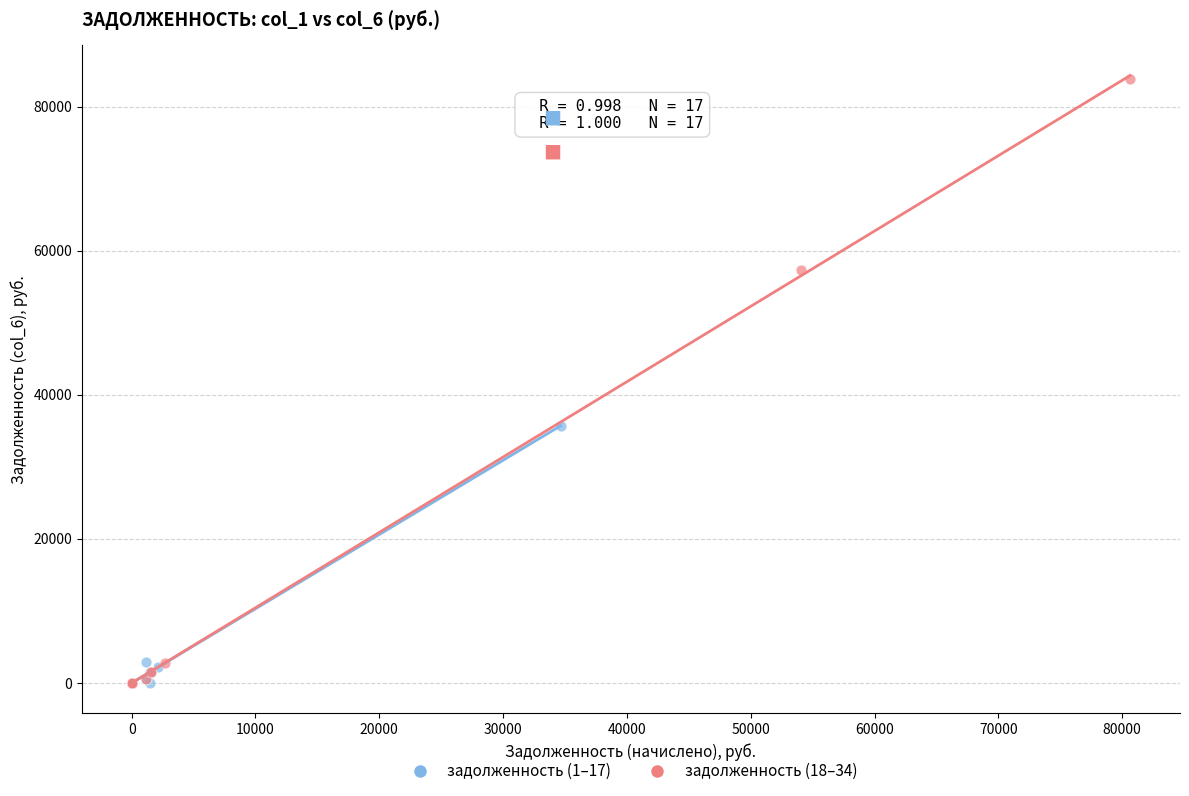

Which series has the largest Y range (max minus min)?

задолженность (18–34)